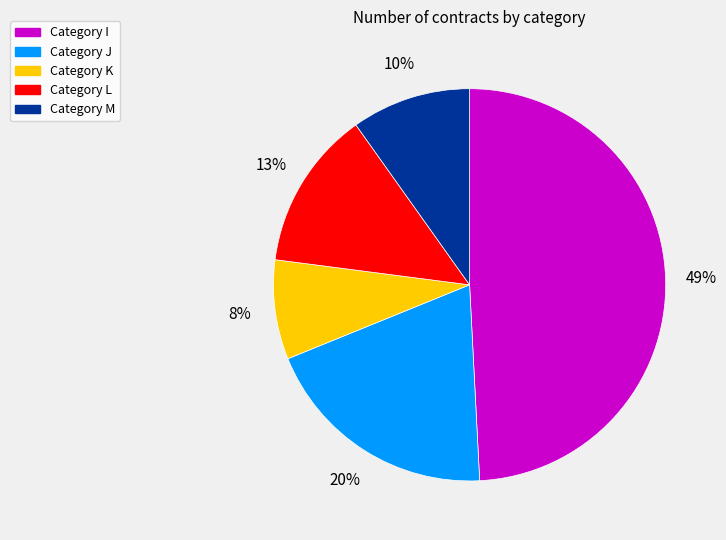

Which category has the biggest portion of the pie?

Category I